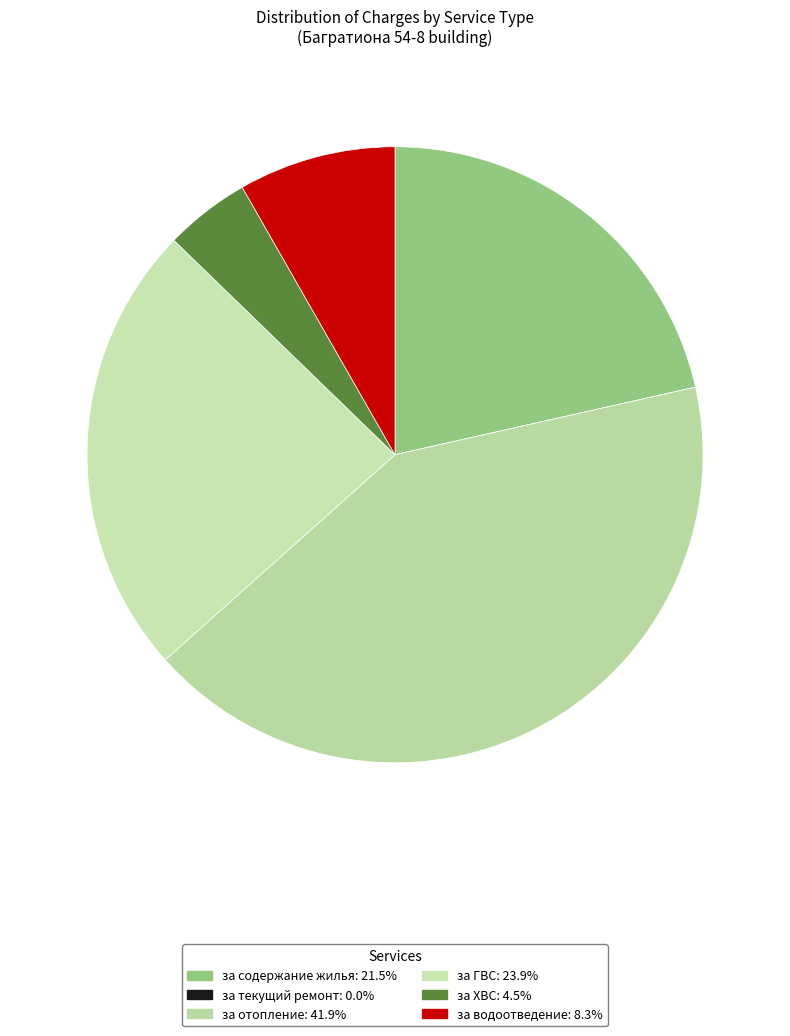

How many slices are in this pie chart?

6